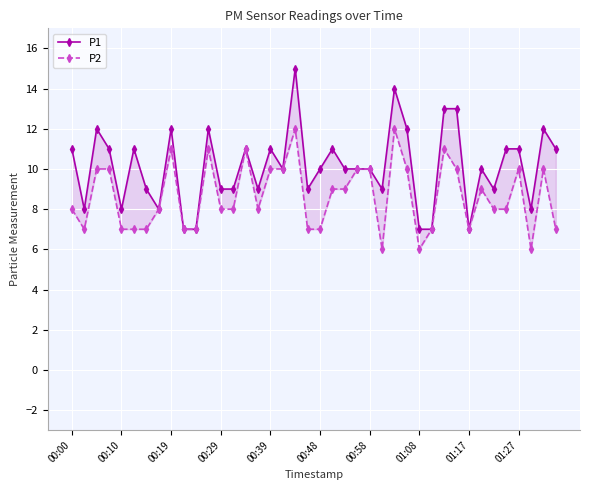

Reading left to right, extract all data points from this chart.

P1: 11	8	12	11	8	11	9	8	12	7	7	12	9	9	11	9	11	10	15	9	10	11	10	10	10	9	14	12	7	7	13	13	7	10	9	11	11	8	12	11
P2: 8	7	10	10	7	7	7	8	11	7	7	11	8	8	11	8	10	10	12	7	7	9	9	10	10	6	12	10	6	7	11	10	7	9	8	8	10	6	10	7